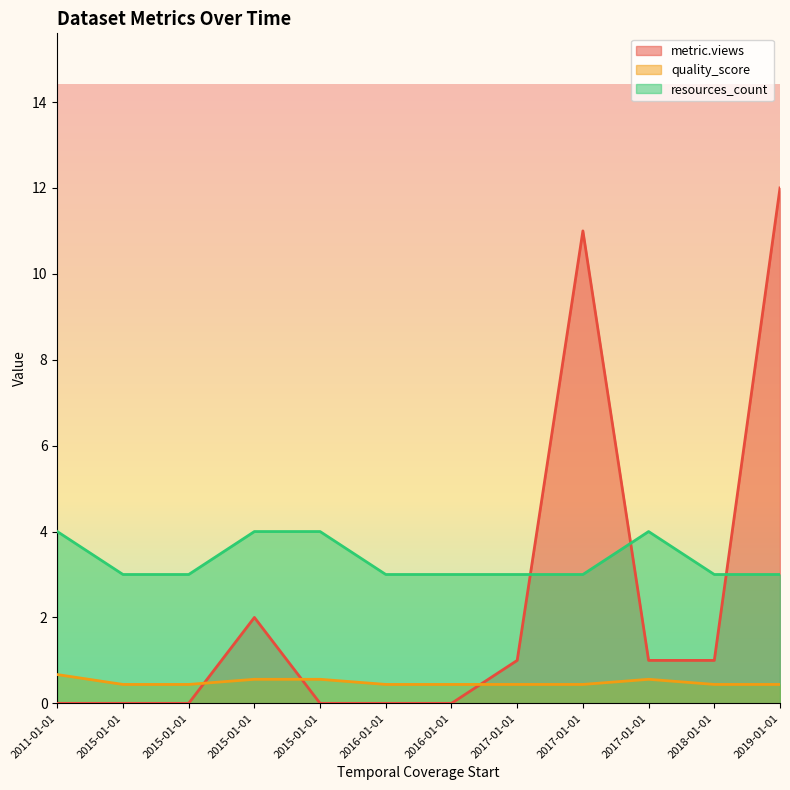

Rank the categories by resources_count value from lowest to highest.

2019-01-01, 2018-01-01, 2017-01-01, 2016-01-01, 2015-01-01, 2017-01-01, 2016-01-01, 2015-01-01, 2015-01-01, 2011-01-01, 2017-01-01, 2015-01-01